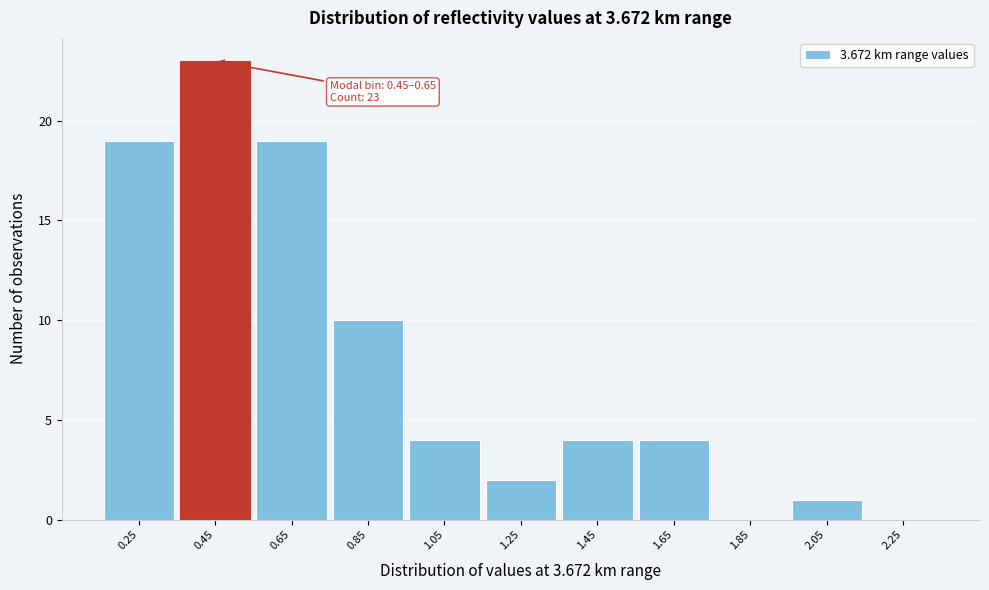

Reading right to left, transcribe all the data shown in this chart.

2.25=0	2.05=1	1.85=0	1.65=4	1.45=4	1.25=2	1.05=4	0.85=10	0.65=19	0.45=23	0.25=19